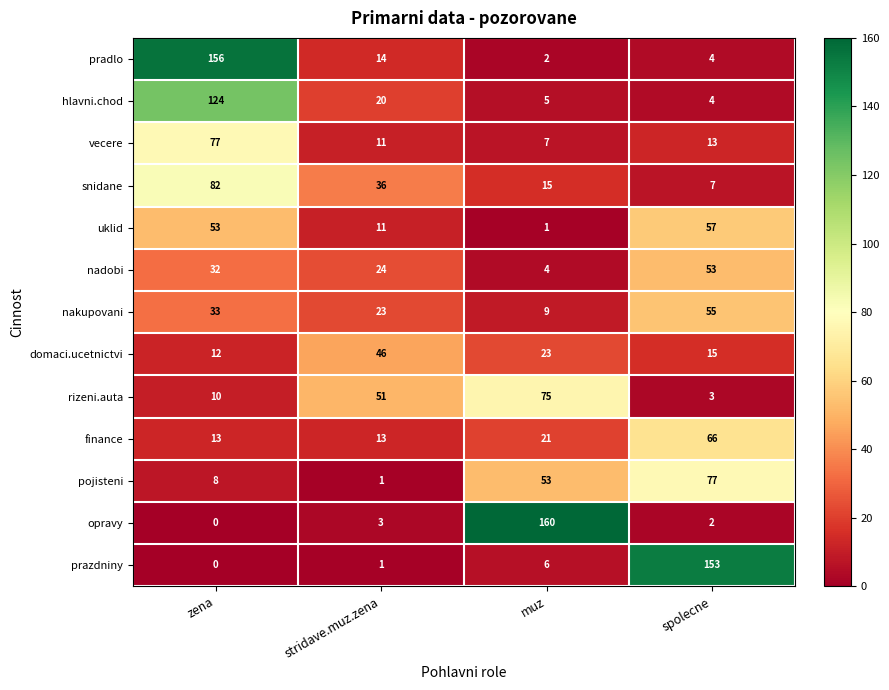

What is the difference between the maximum and minimum values in the snidane series?

75